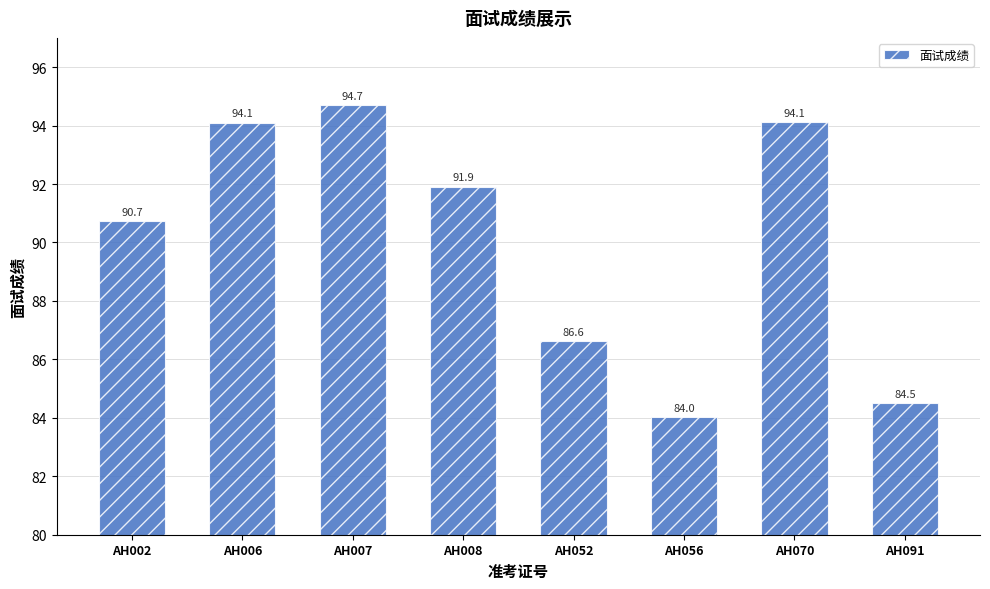

What is the ratio of the value at AH002 to the value at AH007?

1.0